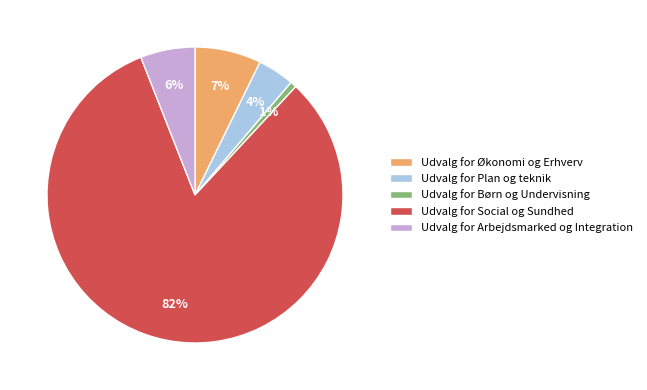

Does any single category account for the majority?

Yes